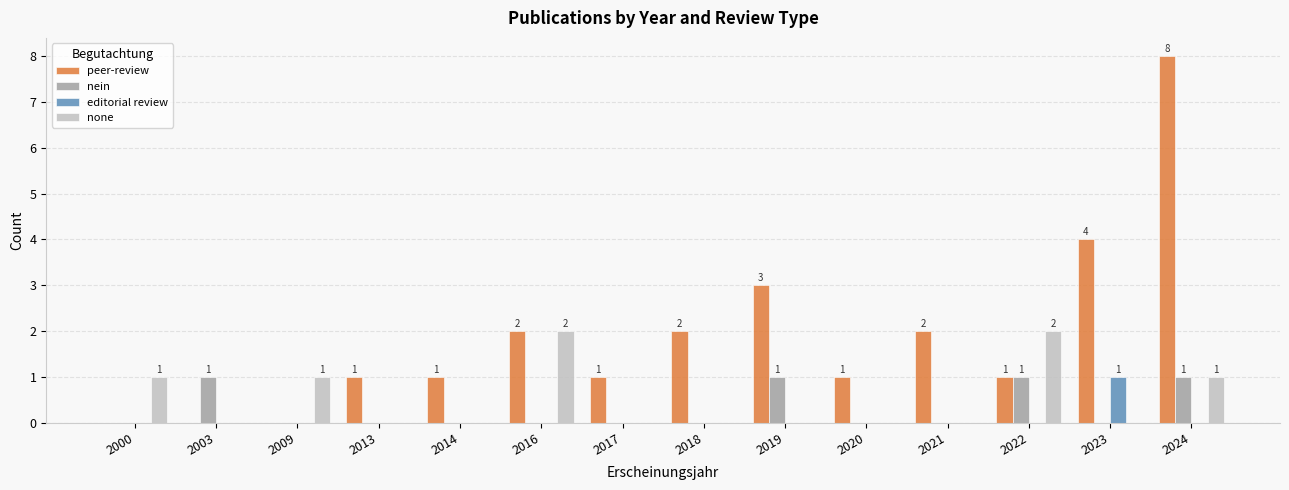

What is the difference between the editorial review values at 2009 and 2023?

1